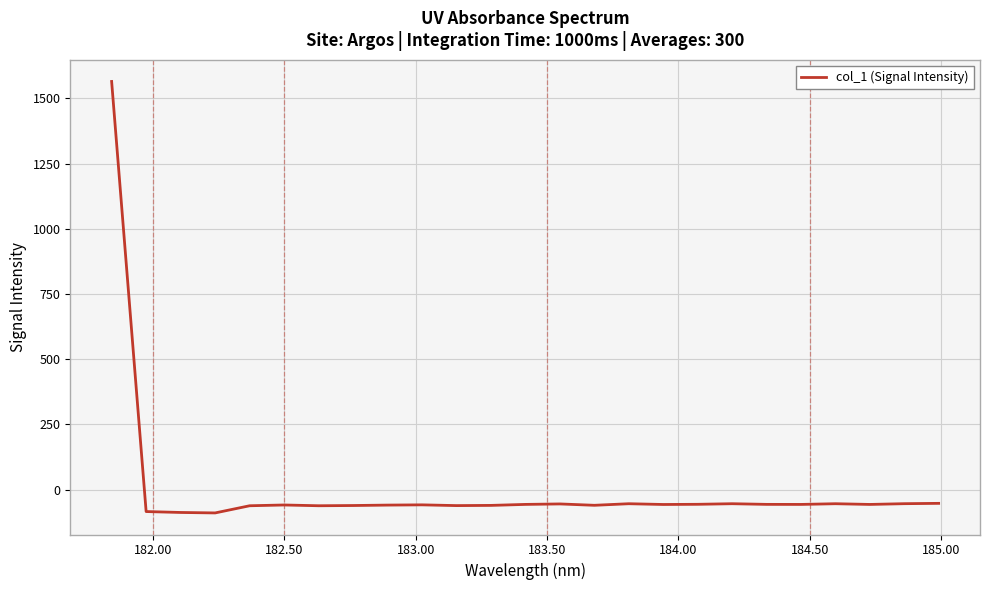

What is the maximum value shown in the chart?

1565.2